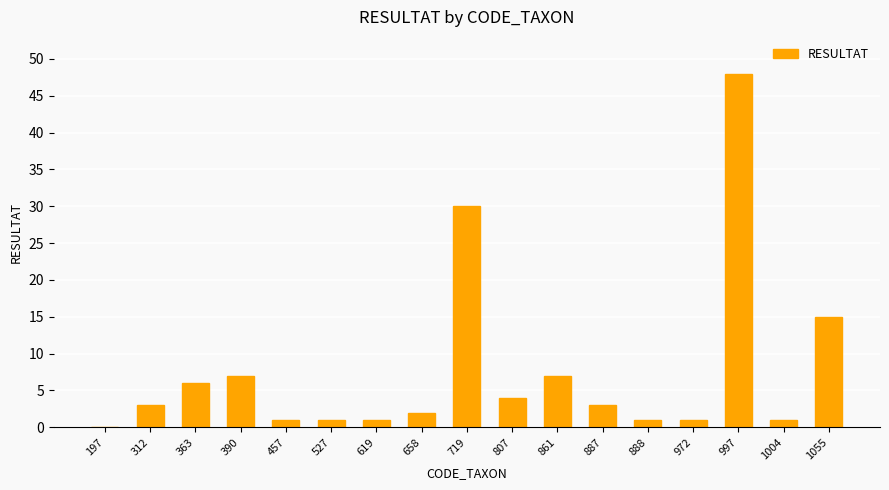

Is it true that the value at 312 is 3?

True